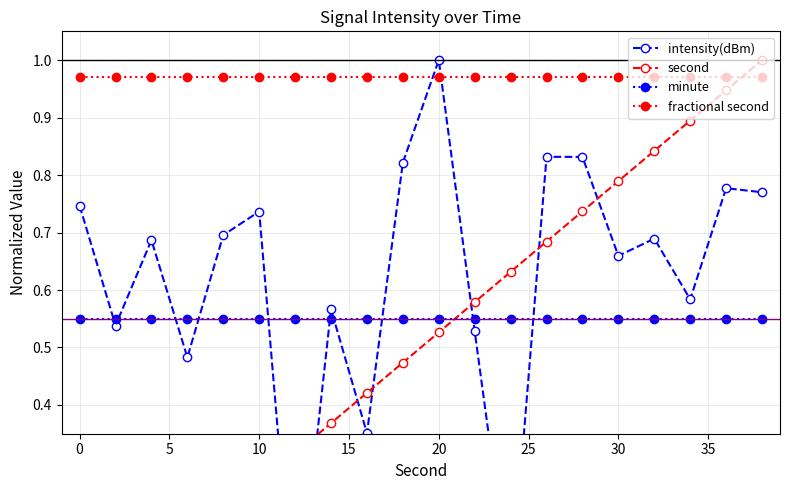

True or false: minute and fractional second intersect in this chart.

False